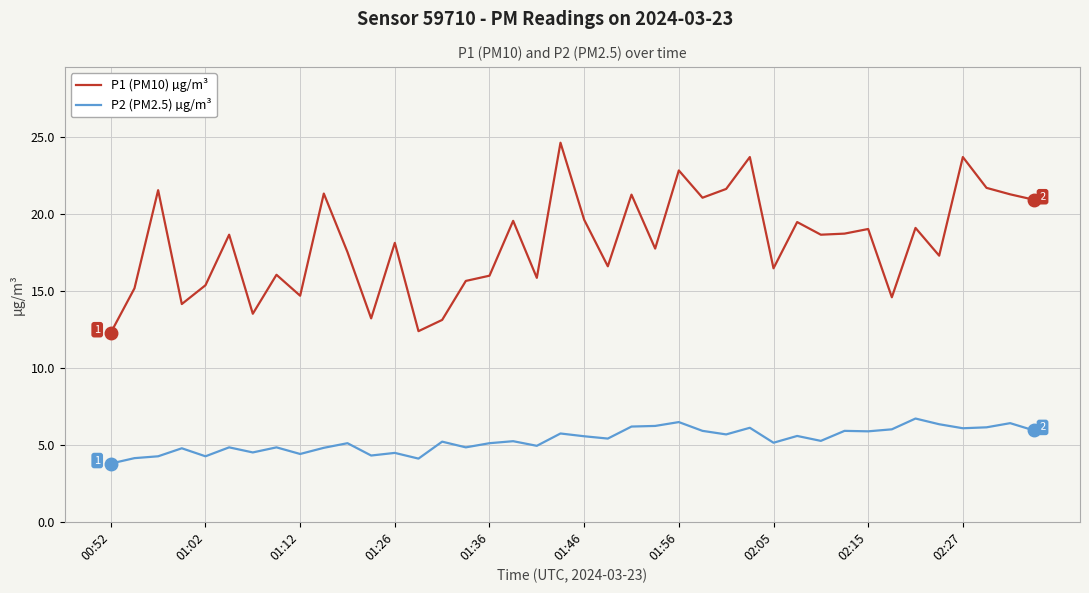

What is the maximum value shown in the chart?

24.6